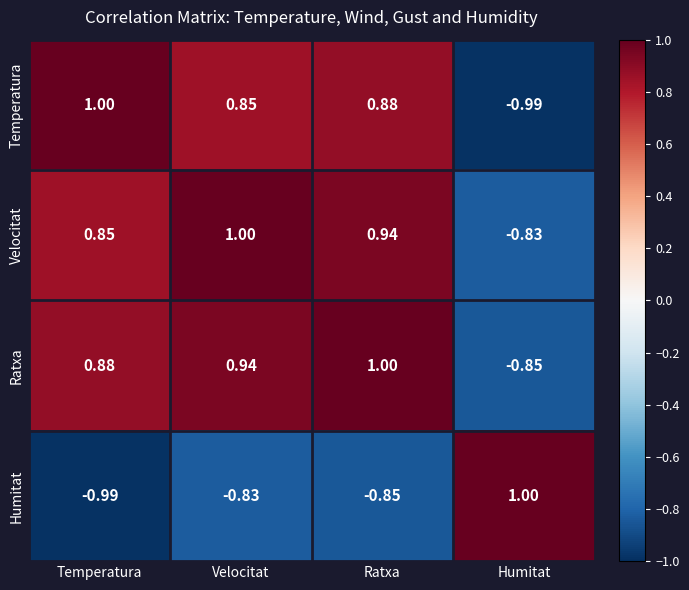

Rank the series at Velocitat from highest to lowest value.

Velocitat, Ratxa, Temperatura, Humitat